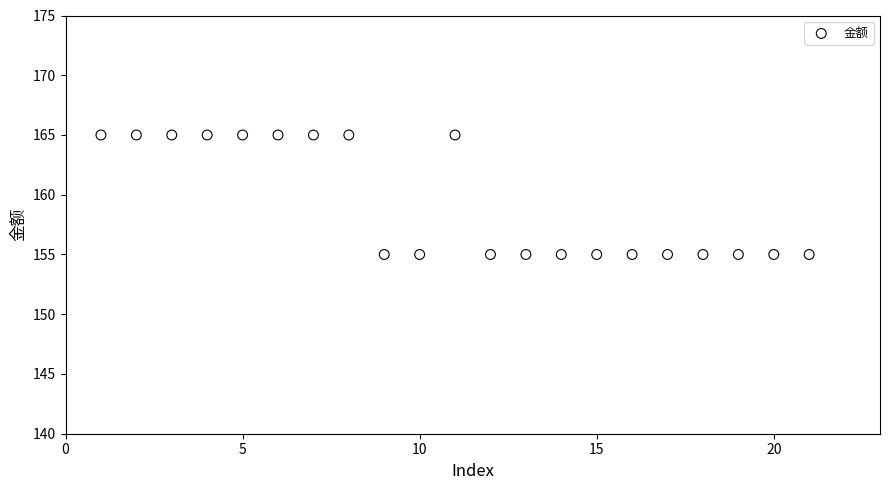

What is the range of X values (max minus min)?

20